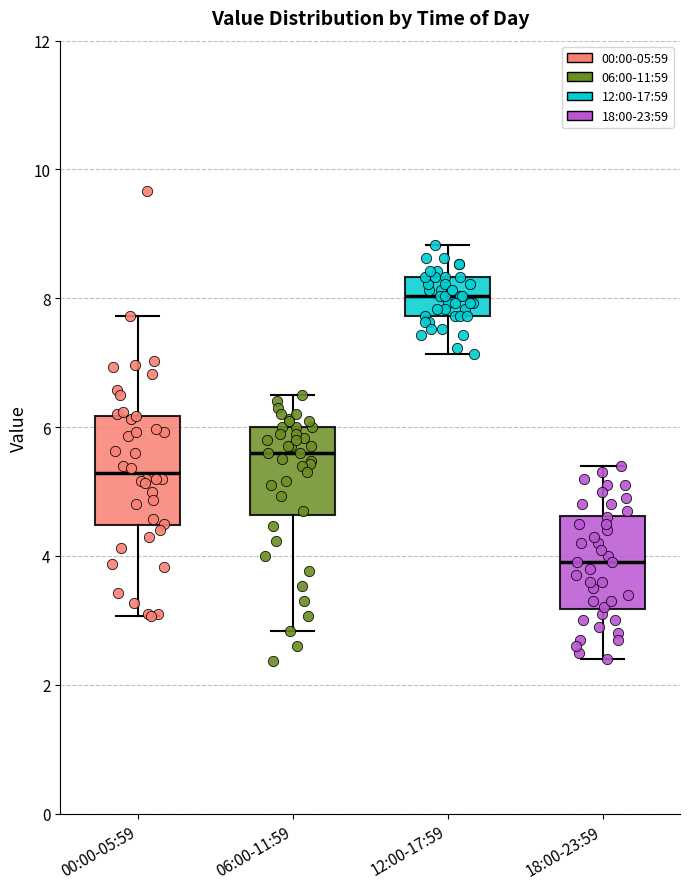

Which box has the lowest median line?

18:00-23:59